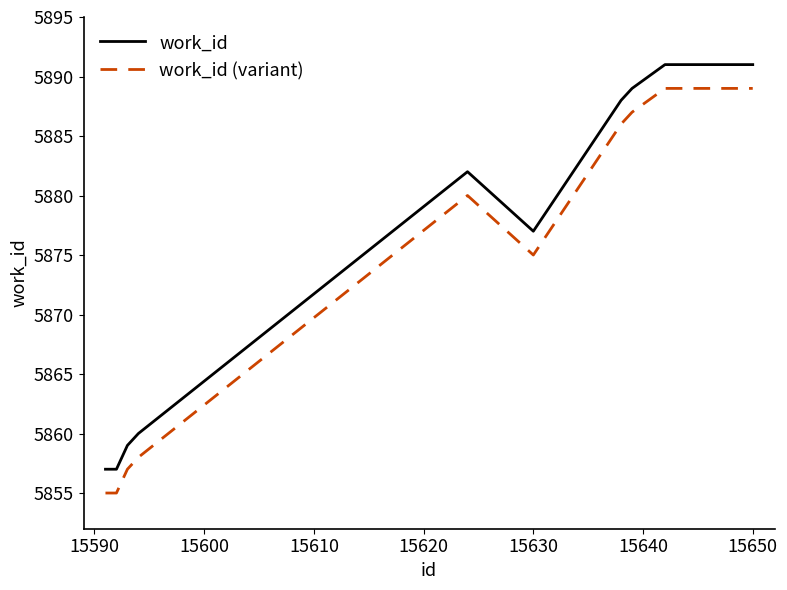

Reading right to left, list all the values displayed in this chart.

work_id: 5891	5891	5889	5888	5877	5882	5860	5859	5857	5857
work_id (variant): 5889	5889	5887	5886	5875	5880	5858	5857	5855	5855